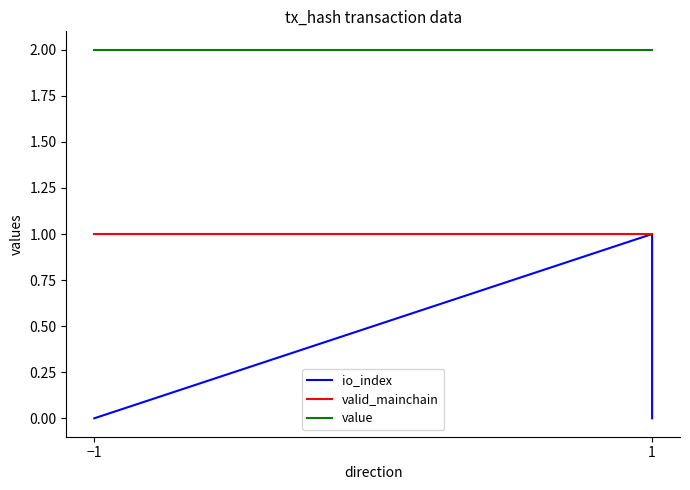

True or false: io_index and value intersect in this chart.

False